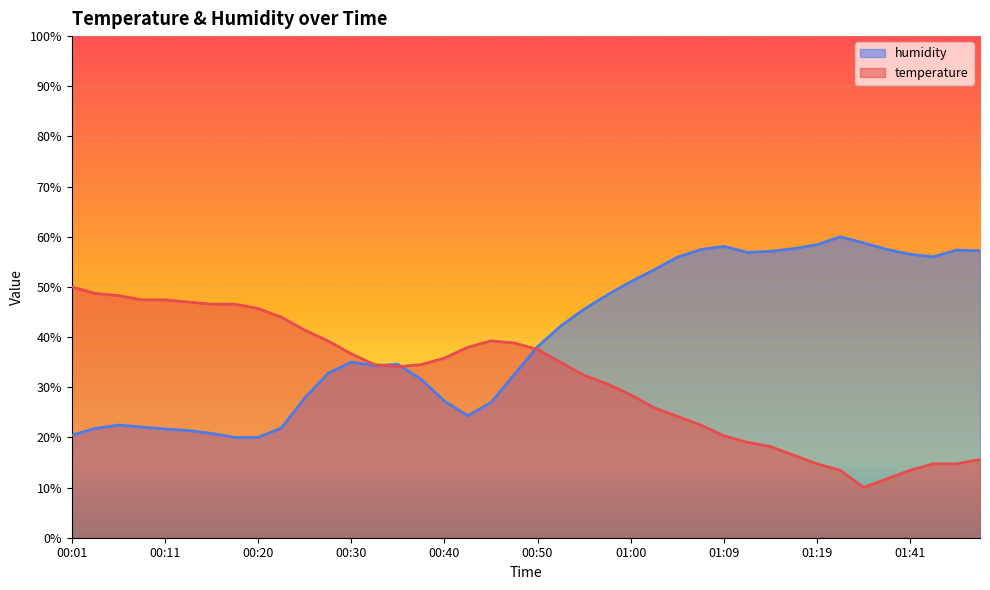

List the series in order of their peak value, lowest first.

temperature, humidity